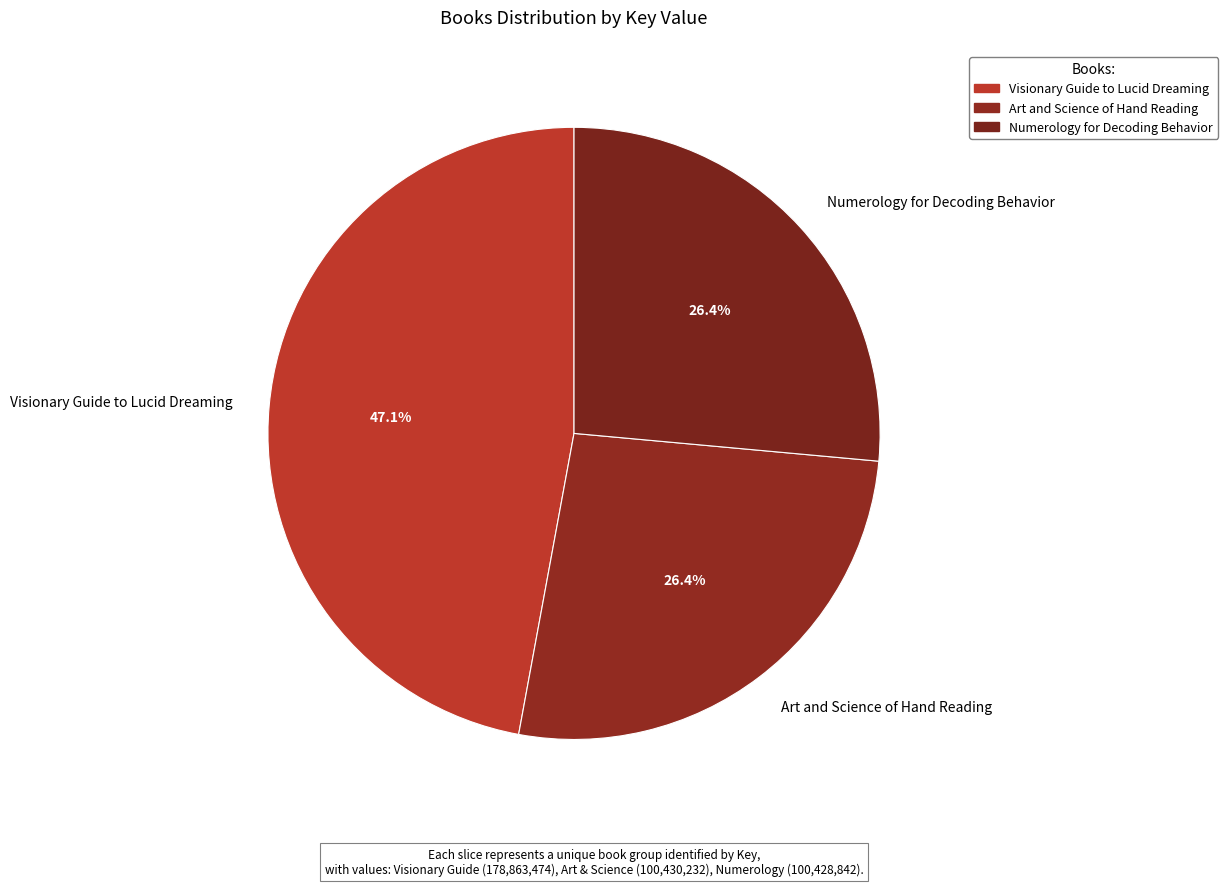

To the nearest percent, what percentage of the pie is Art and Science of Hand Reading?

26%